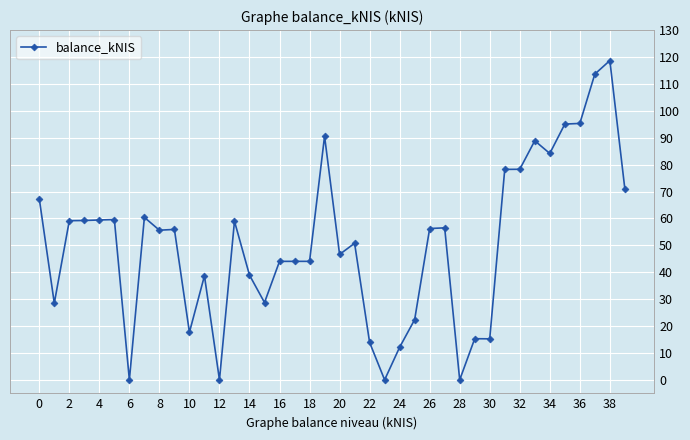

How many distinct data groups are displayed?

1